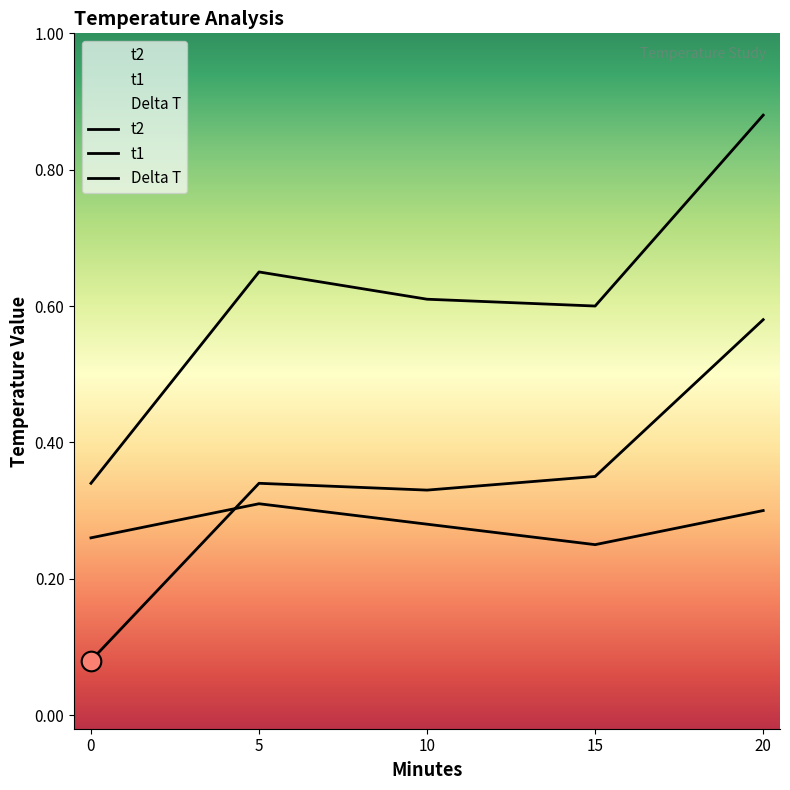

At how many categories does at least one series exceed 0?

5